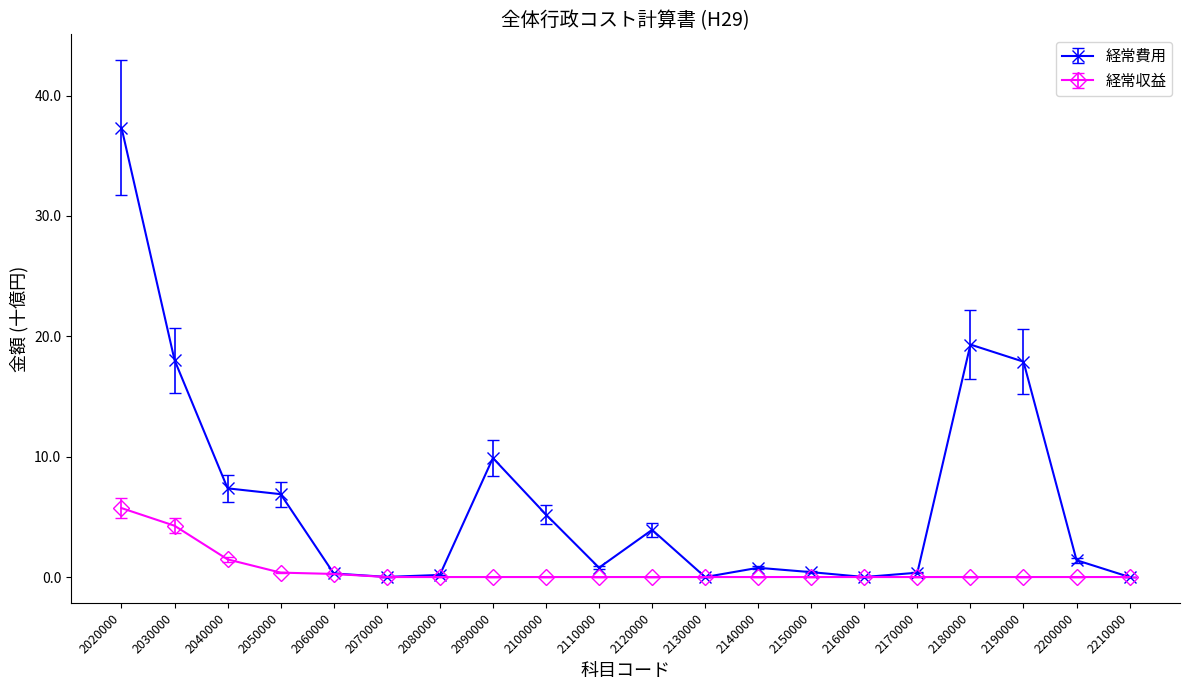

The 経常費用 series shows 0.0 at 2160000. True or false?

True